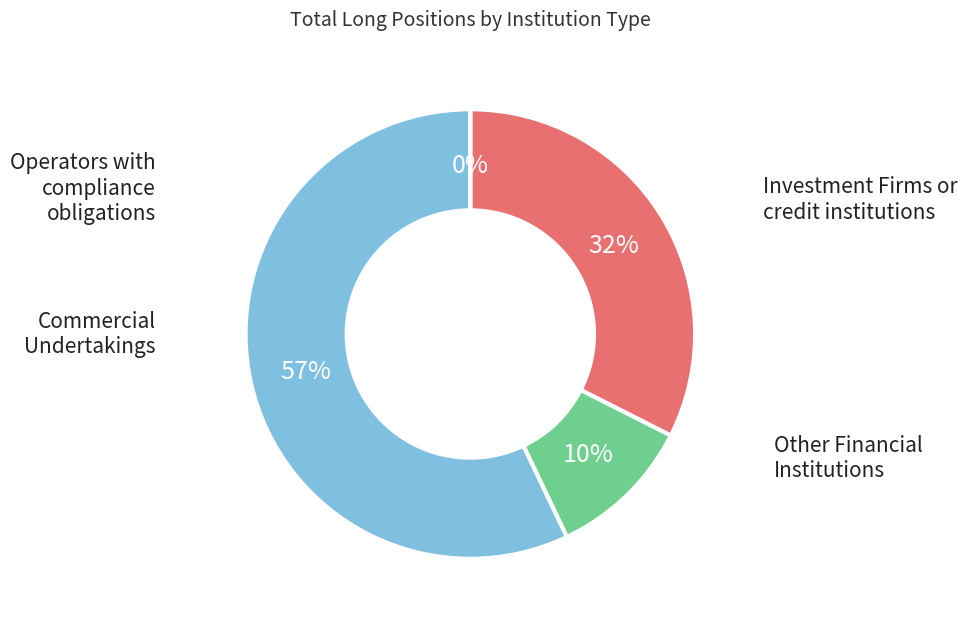

What is the ratio of the value at Other Financial Institutions to the value at Commercial Undertakings?

0.2